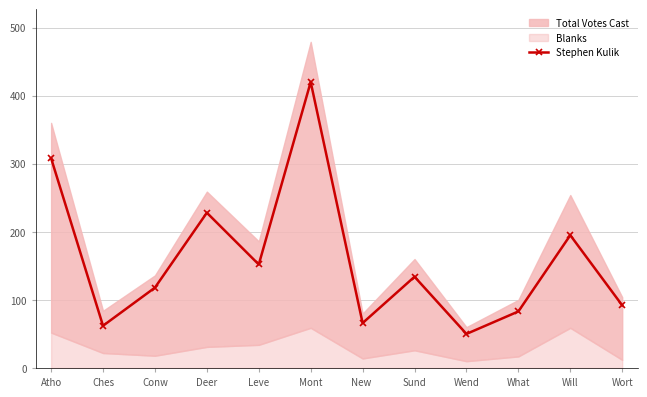

Where is the first local minimum?

Ches